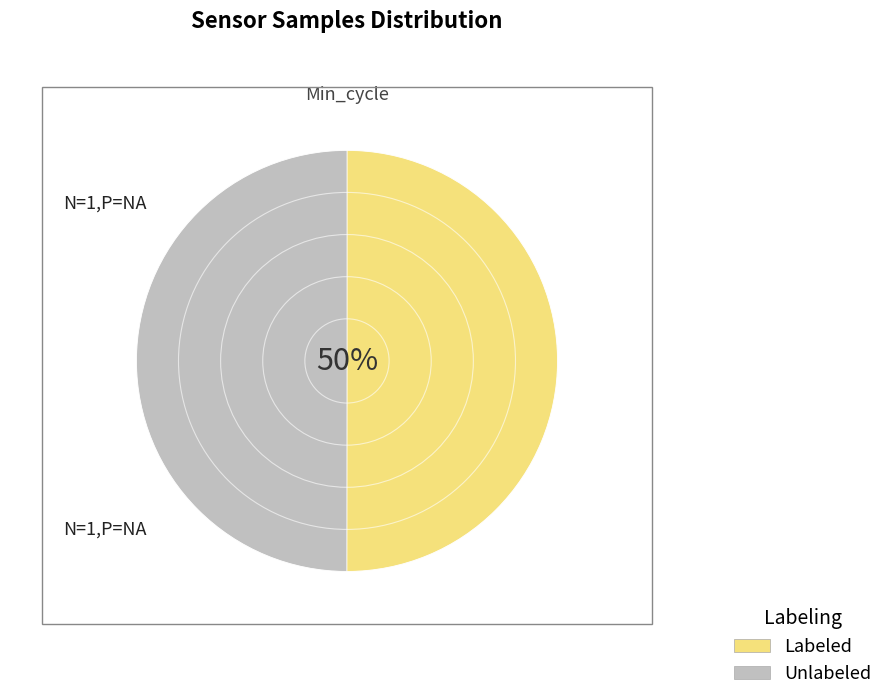

How many slices are in this pie chart?

2